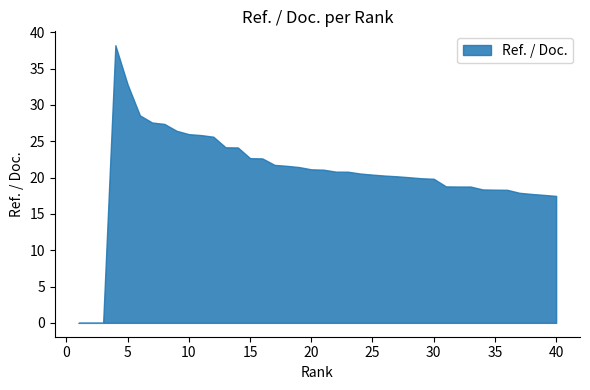

Reading right to left, what are all the values shown in this chart?

40=17.5	39=17.6	38=17.7	37=17.9	36=18.3	35=18.3	34=18.4	33=18.8	32=18.8	31=18.8	30=19.8	29=19.9	28=20.0	27=20.2	26=20.3	25=20.4	24=20.6	23=20.8	22=20.8	21=21.1	20=21.1	19=21.4	18=21.6	17=21.7	16=22.6	15=22.7	14=24.1	13=24.2	12=25.6	11=25.8	10=26.0	9=26.4	8=27.4	7=27.6	6=28.6	5=32.8	4=38.2	3=0.0	2=0.0	1=0.0